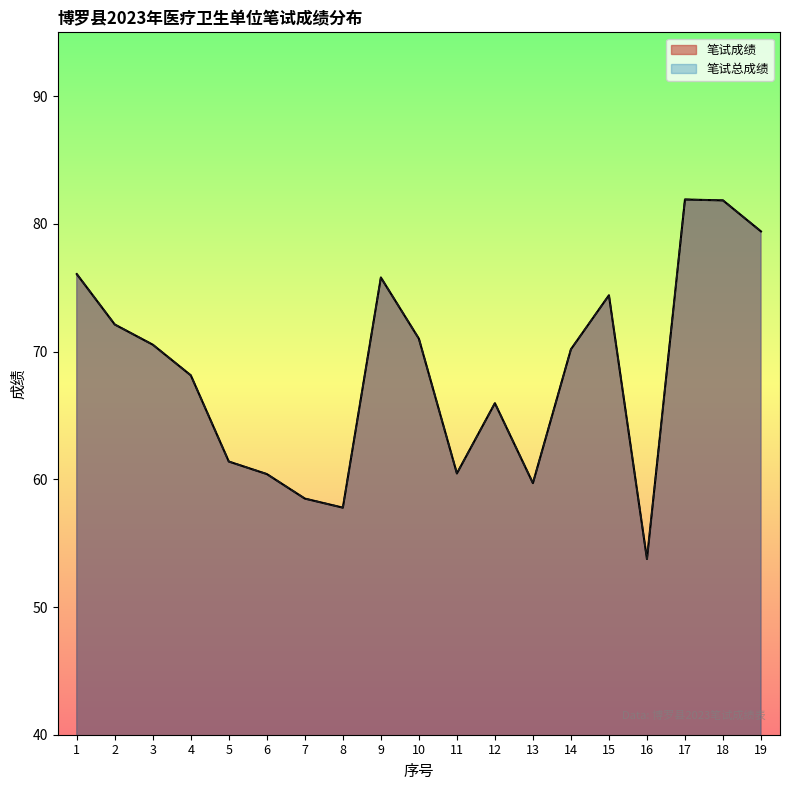

How many values in the 笔试总成绩 series exceed 70?

10